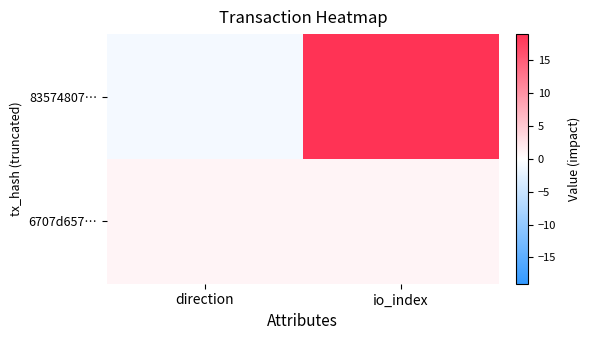

Between direction and io_index, which series saw the biggest shift?

83574807…